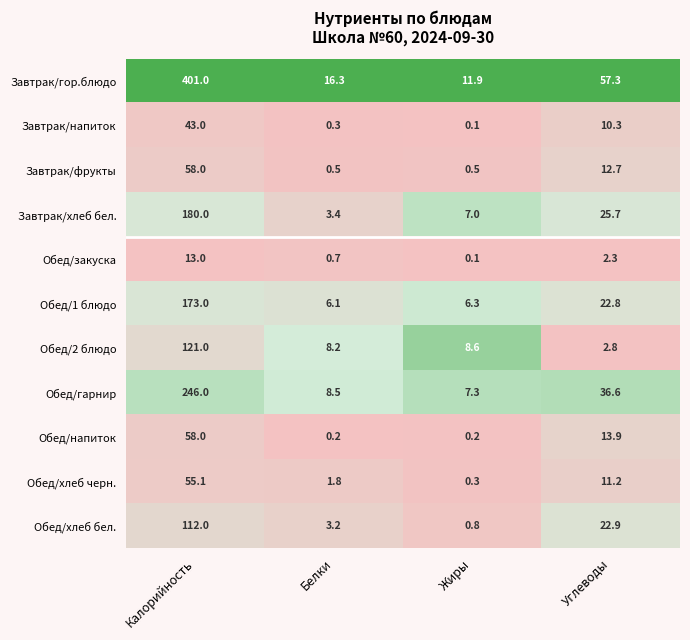

What is the total value across all series at Калорийность?

1460.1